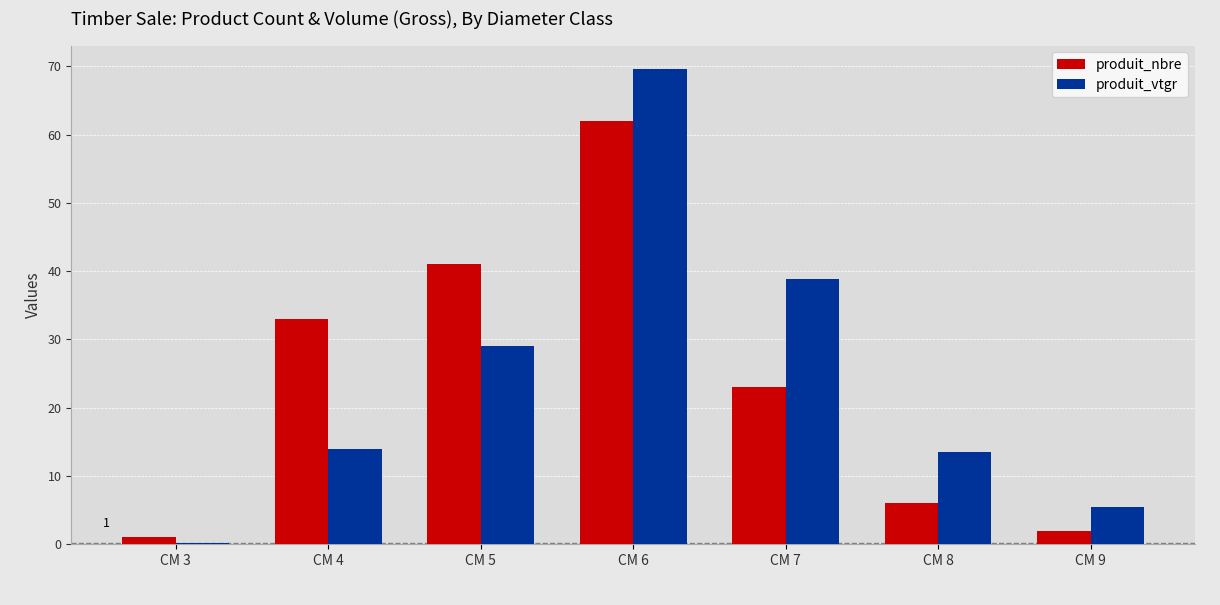

Between CM 3 and CM 9, which series saw the biggest shift?

produit_vtgr